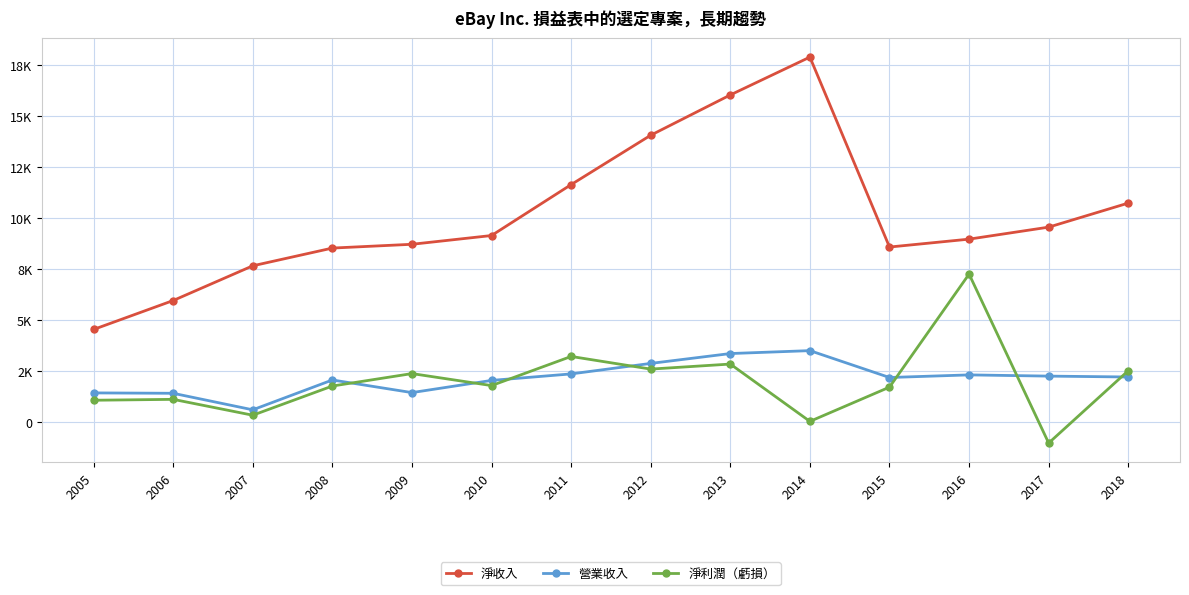

List the labels in order of 淨利潤（虧損） value, largest first.

2016, 2011, 2013, 2012, 2018, 2009, 2010, 2008, 2015, 2006, 2005, 2007, 2014, 2017